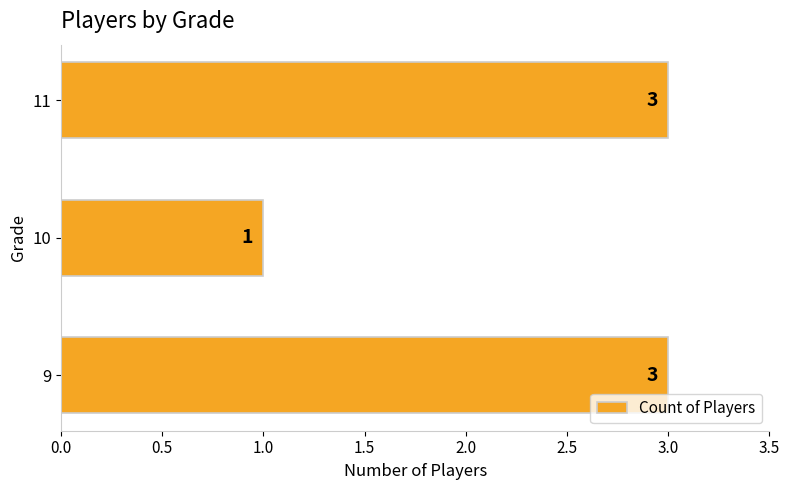

The value at 10 is 0. True or false?

False